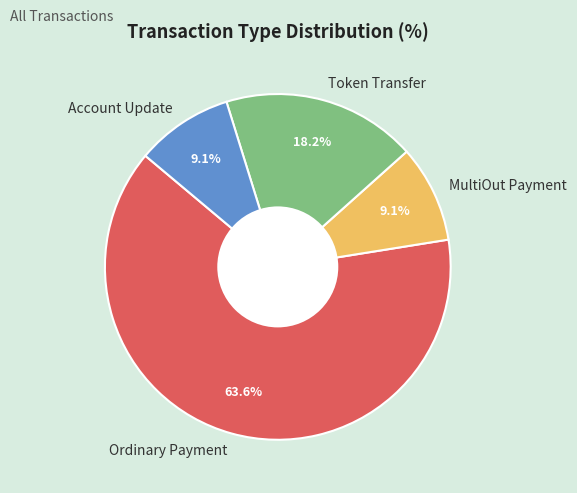

Is Ordinary Payment the majority of the pie?

Yes